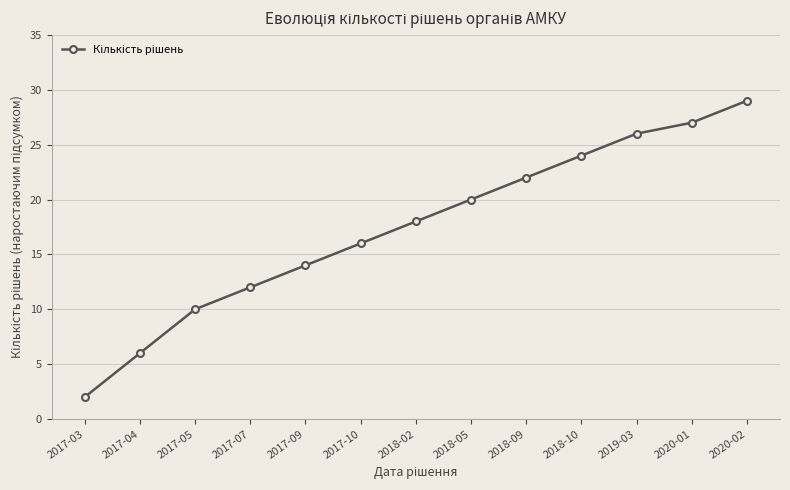

True or false: there are more than 1 points higher than both neighbors.

False